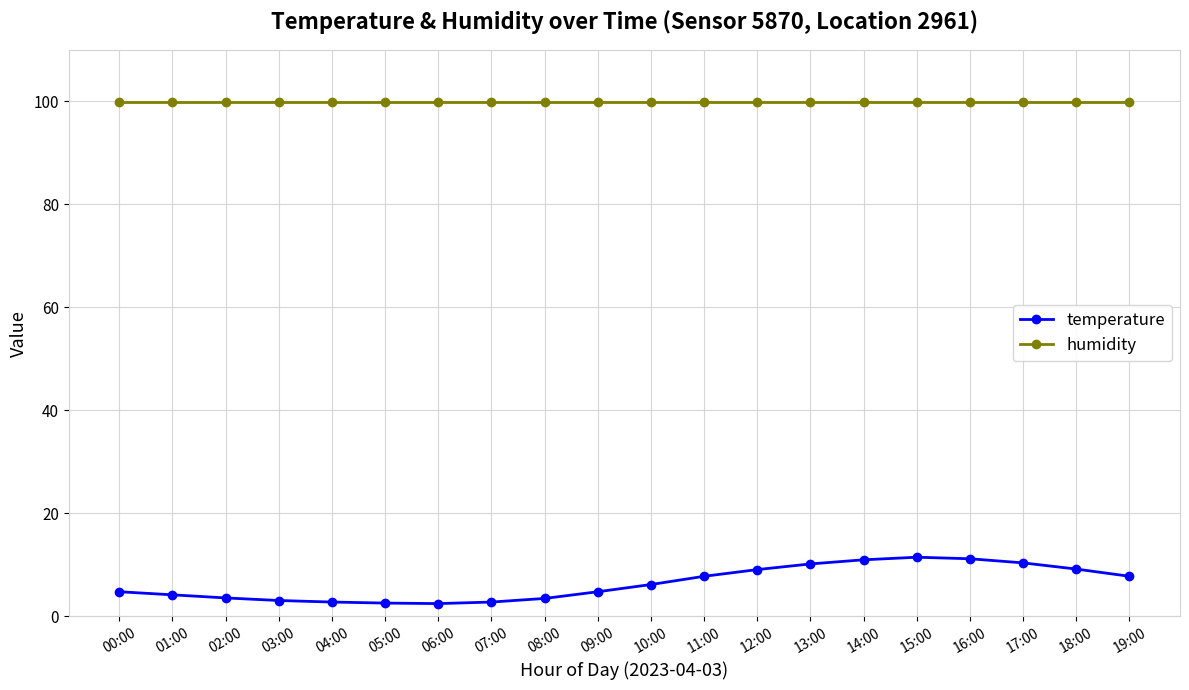

How many categories are shown in the chart?

20